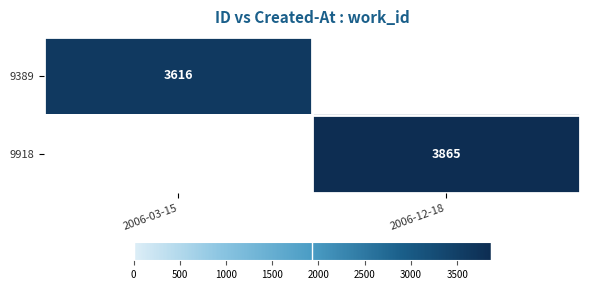

The value of 9918 at 2006-12-18 is 3865. True or false?

True